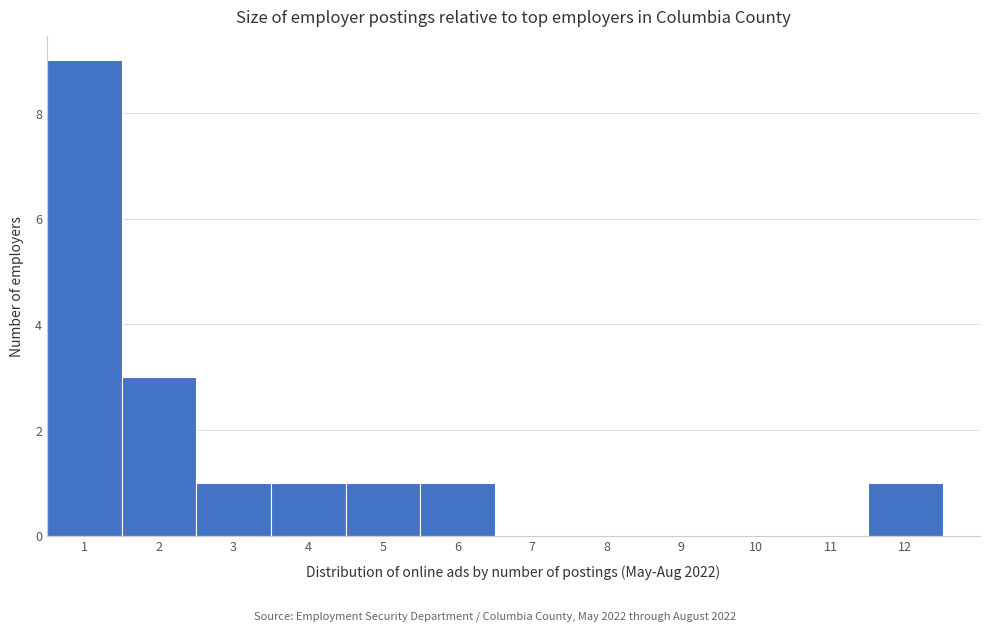

Over which range of the x-axis is the bar tallest?

0.5 to 1.5